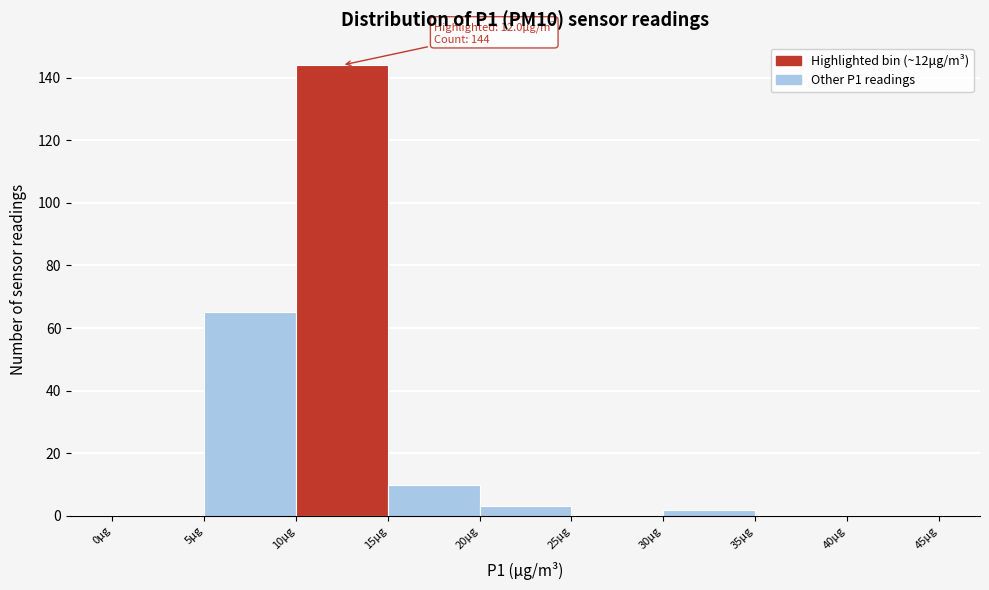

Over which range of the x-axis is the bar tallest?

10 to 15